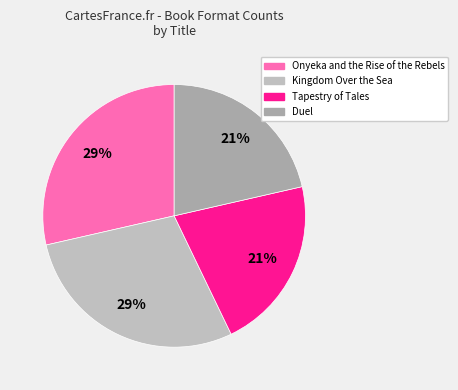

Does Tapestry of Tales account for over 50% of the chart?

No